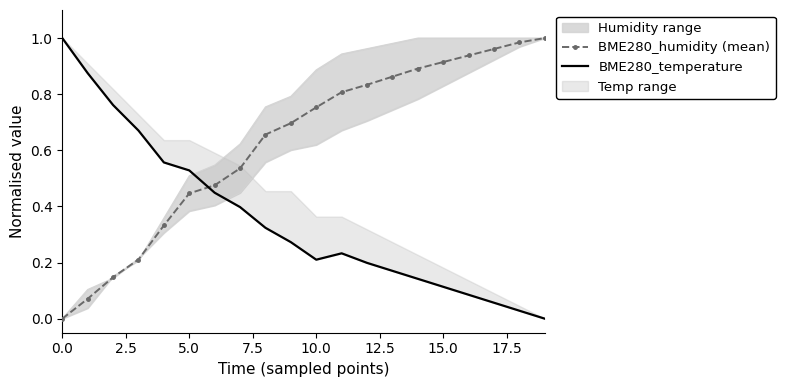

True or false: BME280_humidity (mean) has a value of 0.3 at 10.0.

False